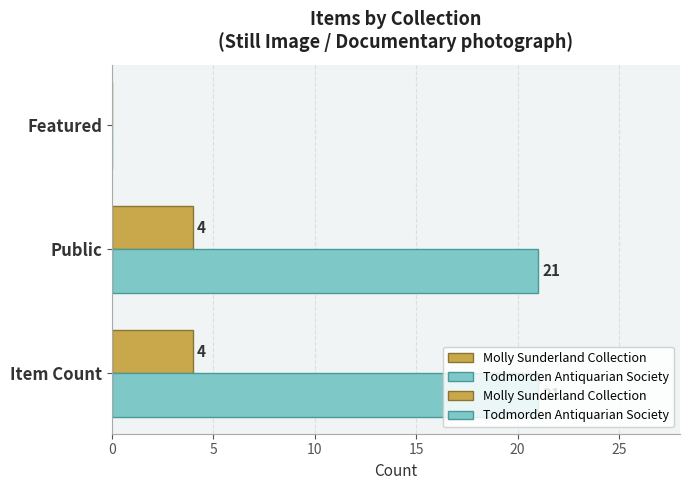

What is the approximate value of Molly Sunderland Collection at Public?

4